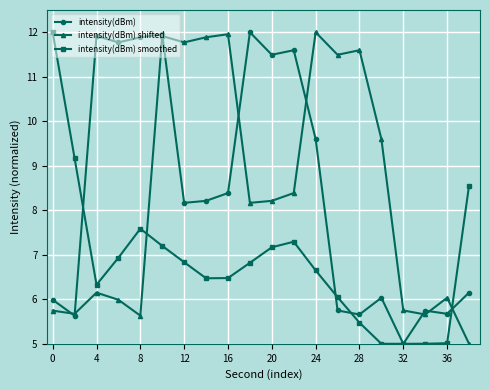

At how many categories does at least one series exceed 8?

17